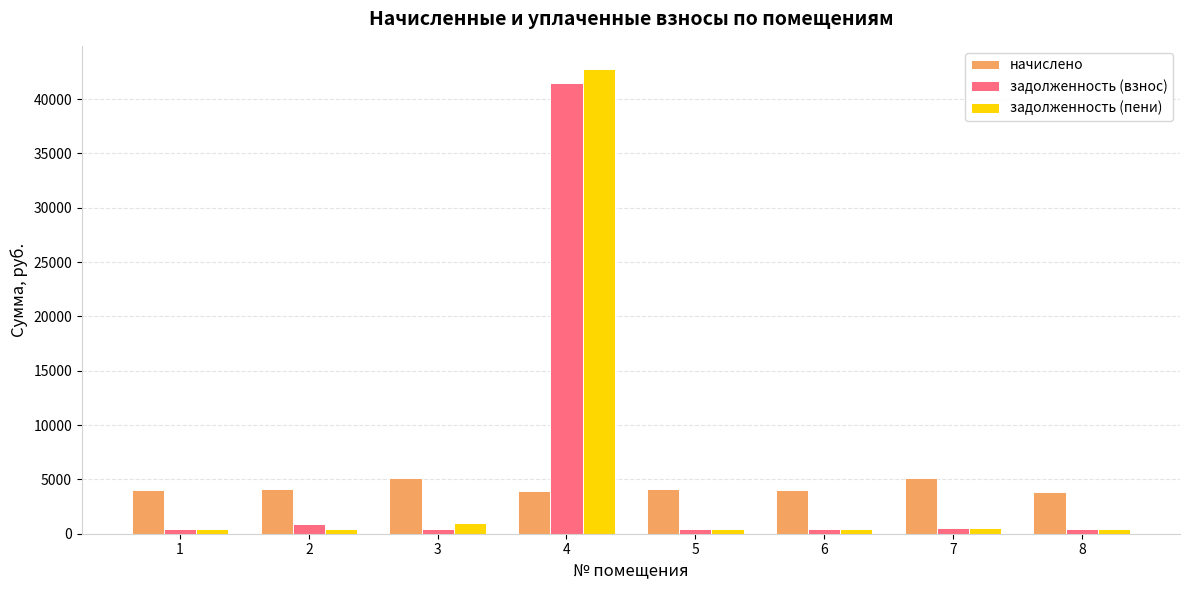

What is the sum of all задолженность (пени) values?

46552.4